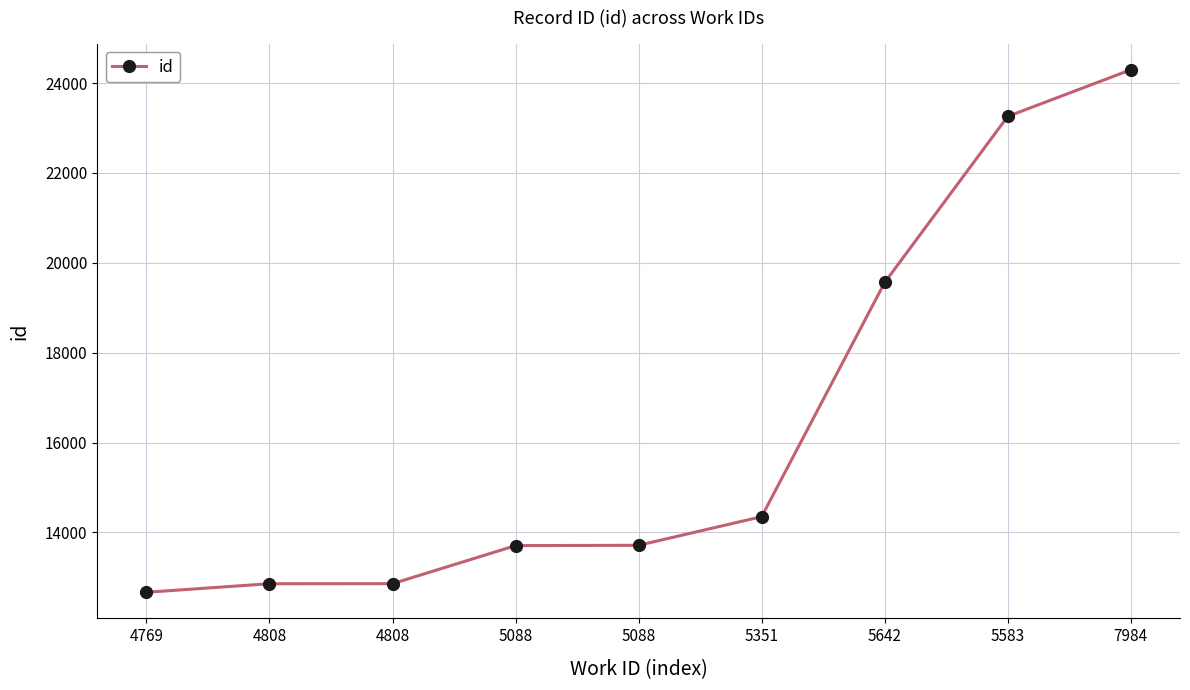

True or false: the data has more than 2 interior local peaks.

False